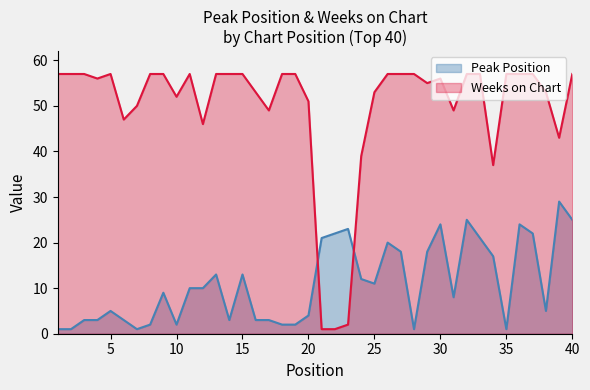

Which category has the highest value in the Peak Position series?

39